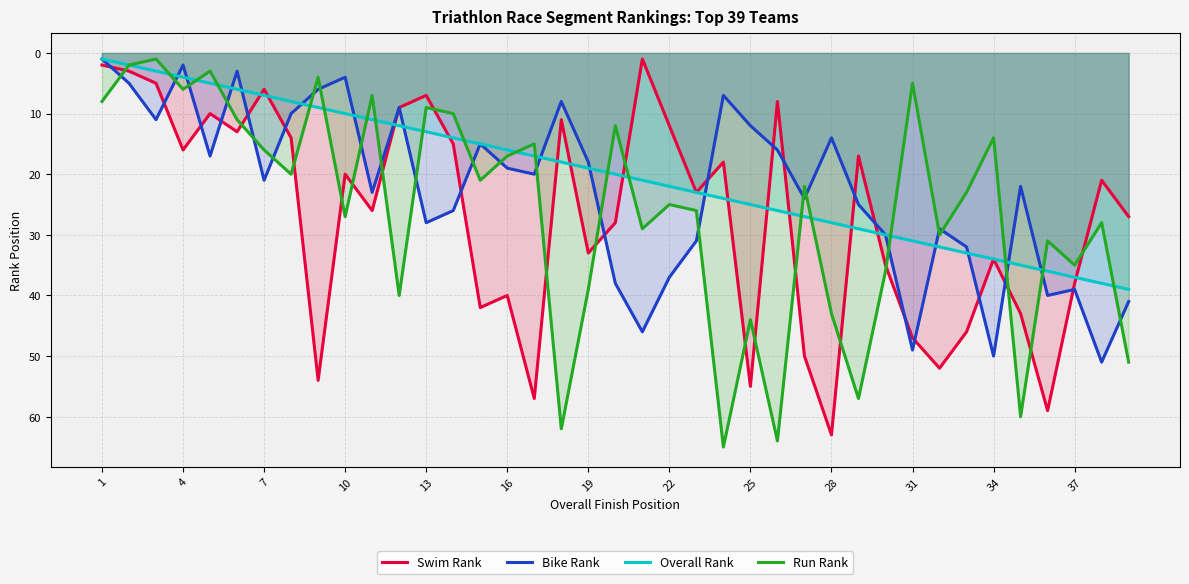

Where is the first local minimum for Bike Rank?

4